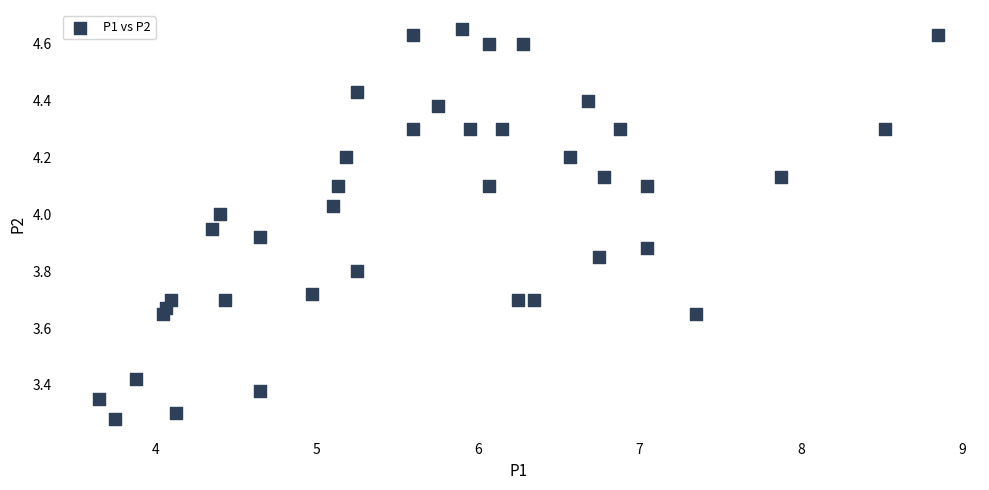

What is the range of X values (max minus min)?

5.2